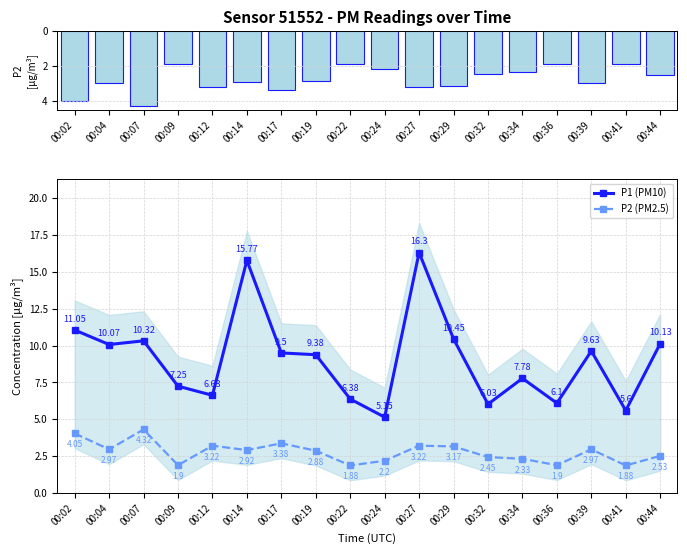

Reading left to right, transcribe all the data shown in this chart.

P2: 4.0	3.0	4.3	1.9	3.2	2.9	3.4	2.9	1.9	2.2	3.2	3.2	2.5	2.3	1.9	3.0	1.9	2.5
P1 (PM10): 11.1	10.1	10.3	7.2	6.6	15.8	9.5	9.4	6.4	5.2	16.3	10.4	6.0	7.8	6.1	9.6	5.6	10.1
P2 (PM2.5): 4.0	3.0	4.3	1.9	3.2	2.9	3.4	2.9	1.9	2.2	3.2	3.2	2.5	2.3	1.9	3.0	1.9	2.5